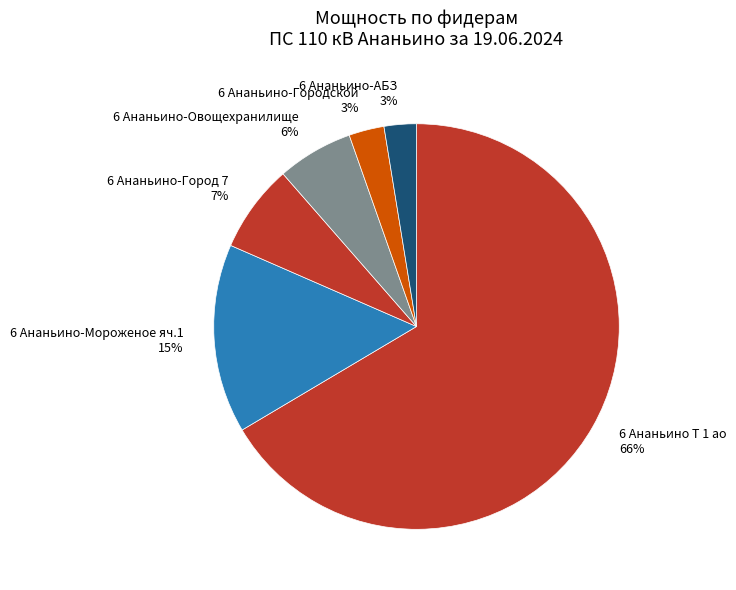

How many slices are in this pie chart?

6